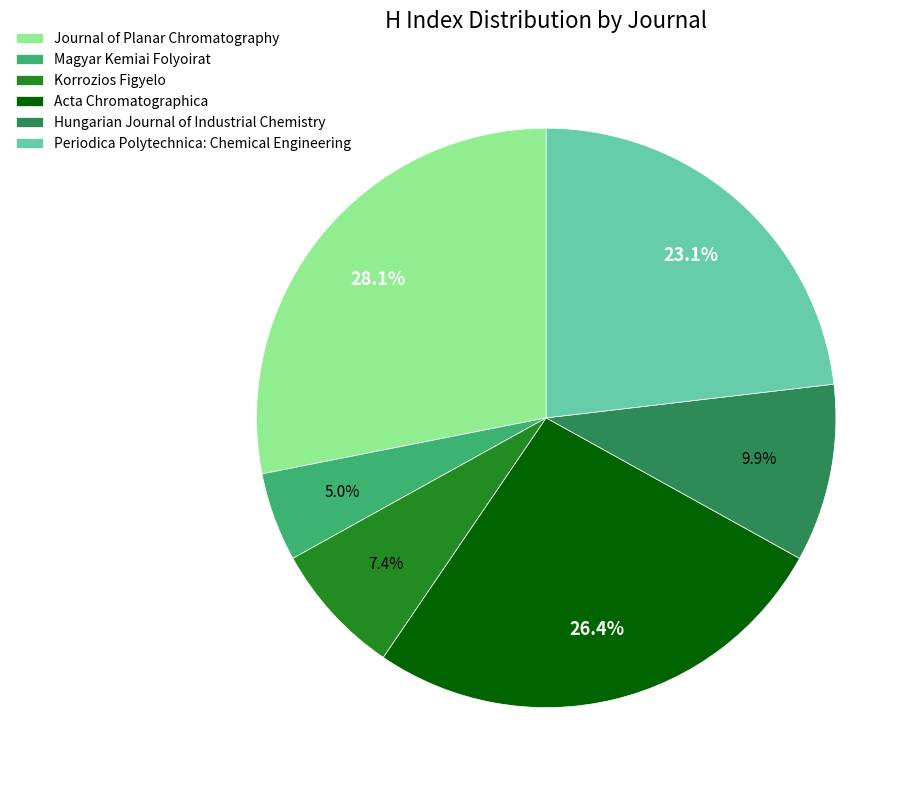

Approximately how many times larger is the value at Periodica Polytechnica: Chemical Engineering compared to Journal of Planar Chromatography?

0.8